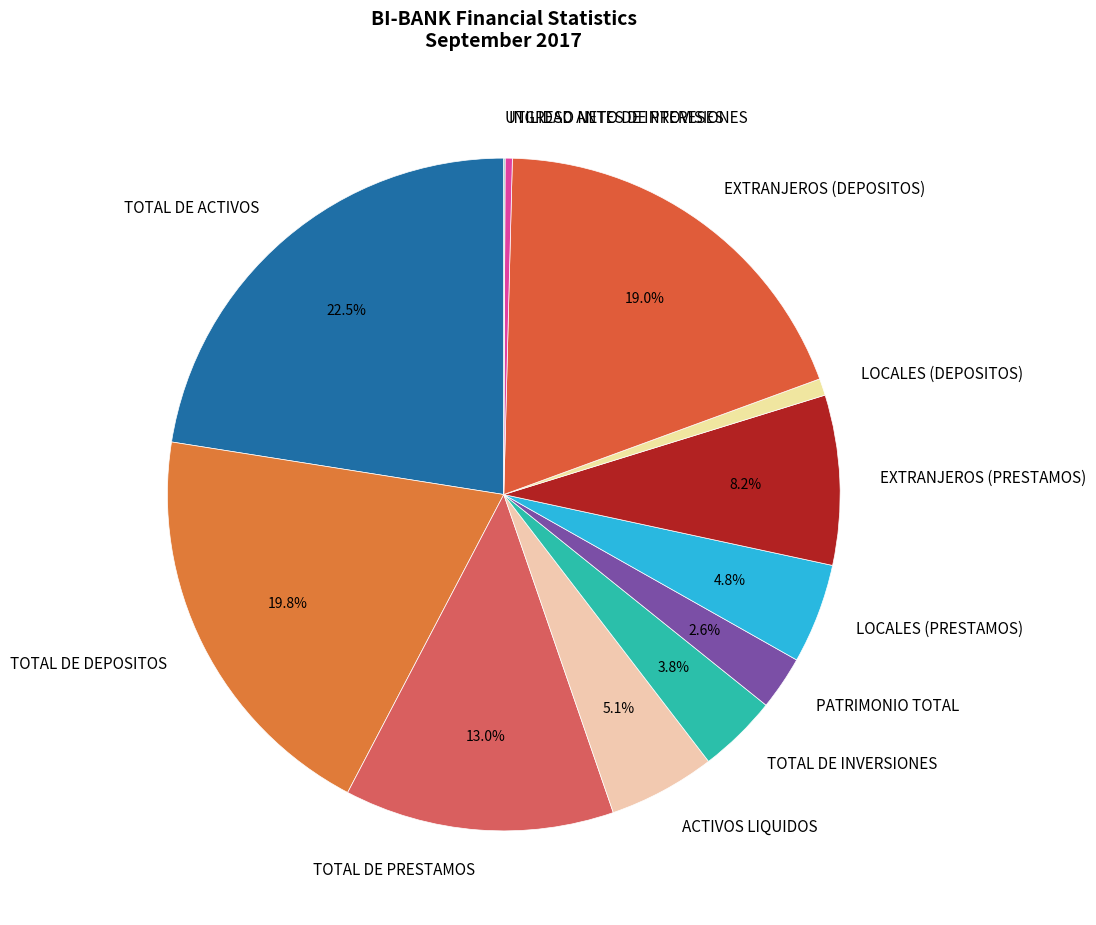

The LOCALES (PRESTAMOS) slice represents 14% of the pie. True or false?

False